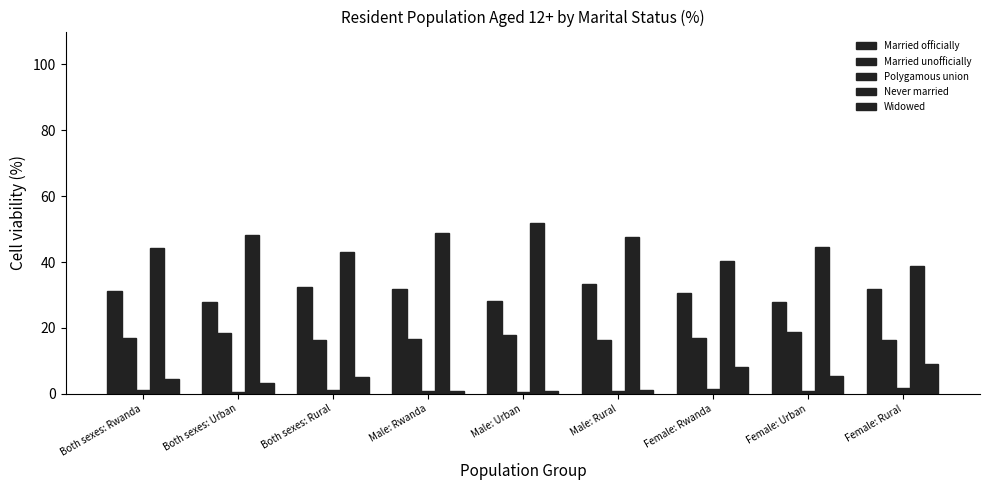

What is the smallest value displayed?

0.4